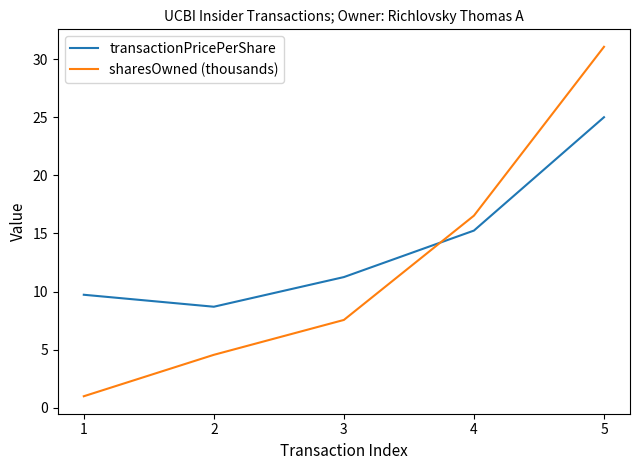

Rank the series by their average value, from lowest to highest.

sharesOwned (thousands), transactionPricePerShare